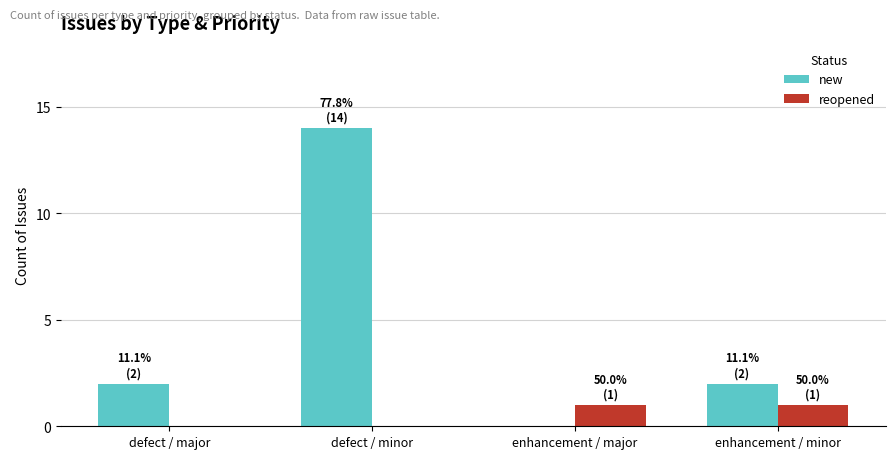

Reading right to left, list all the values displayed in this chart.

new: enhancement / minor=2	enhancement / major=0	defect / minor=14	defect / major=2
reopened: enhancement / minor=1	enhancement / major=1	defect / minor=0	defect / major=0